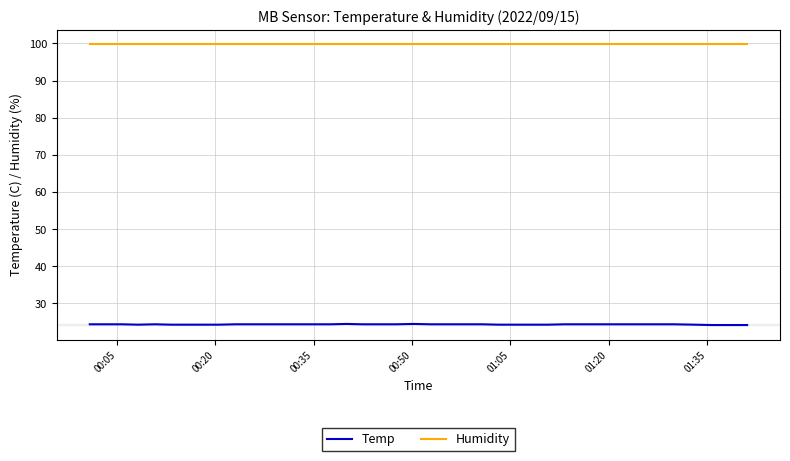

How many categories are shown in the chart?

40